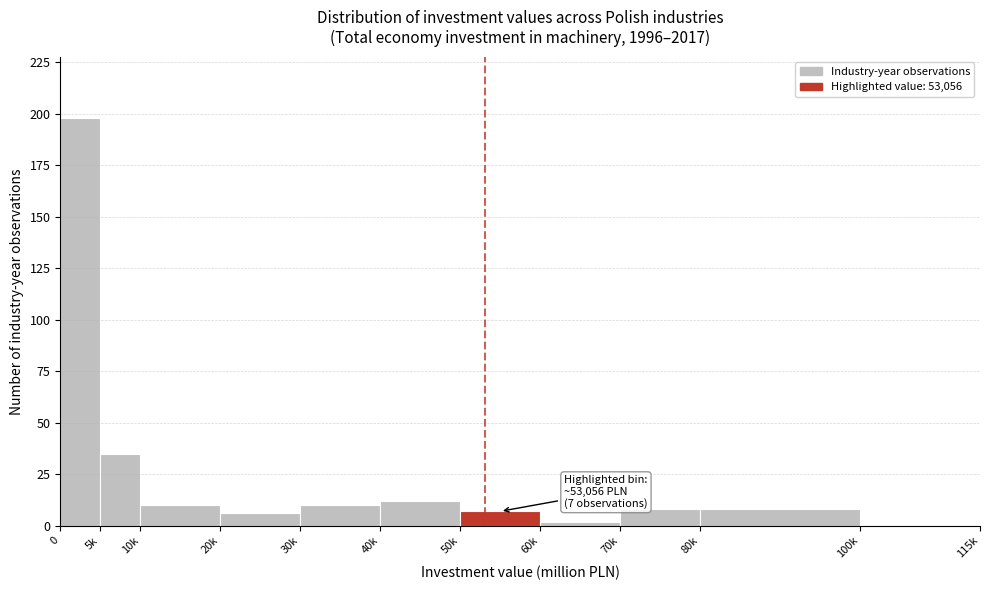

Reading left to right, what are all the values shown in this chart?

0=198	5k=35	10k=10	20k=6	30k=10	40k=12	50k=7	60k=2	70k=8	80k=8	100k=0